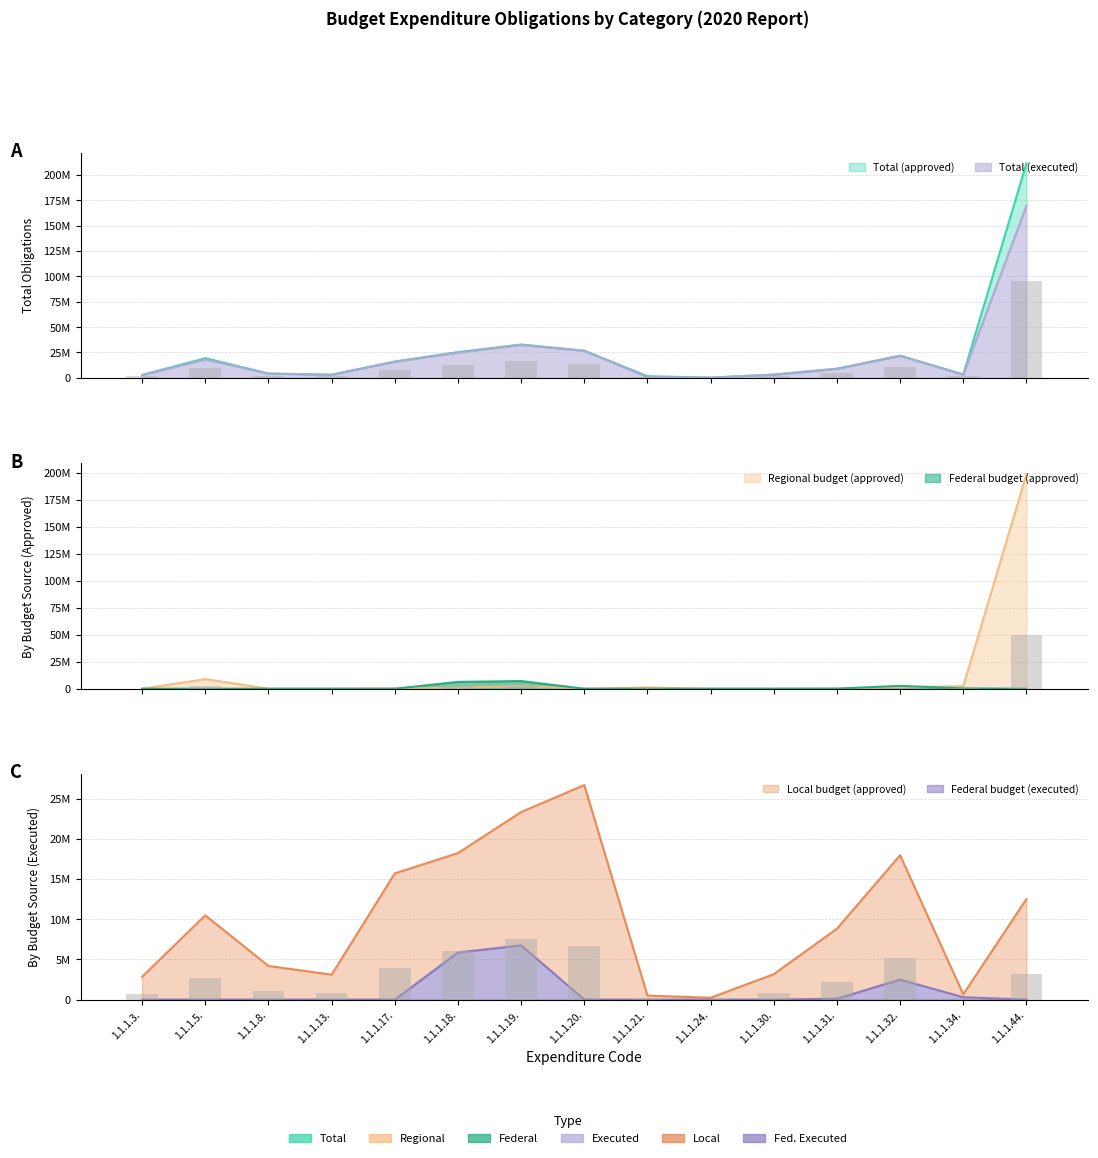

Between 1.1.1.17. and 1.1.1.30., which is larger?

1.1.1.17.